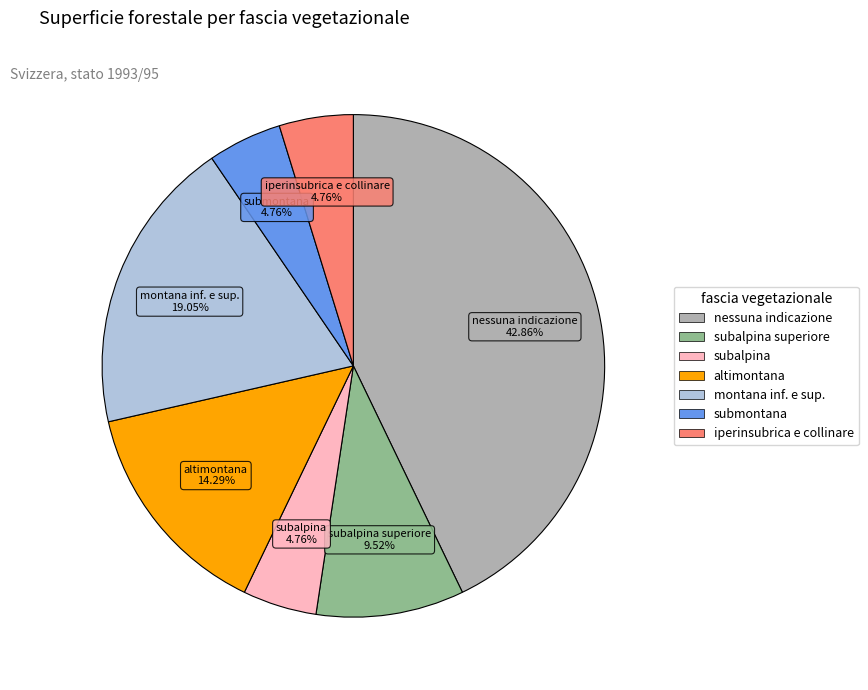

How many slices are in this pie chart?

7